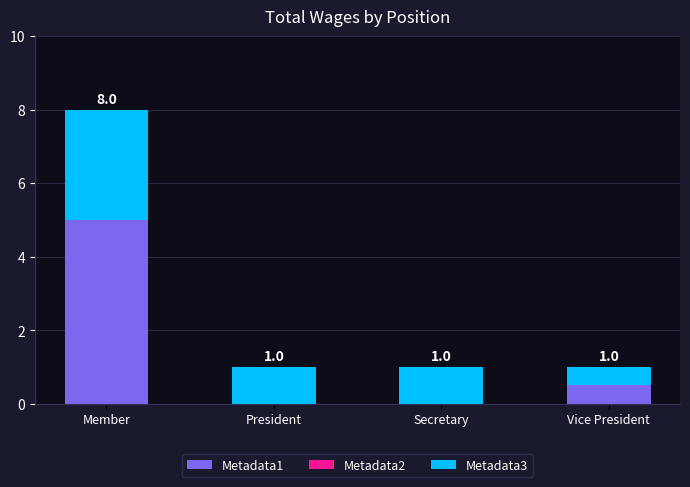

What is the sum of the Metadata1 values at President and Vice President?

0.5